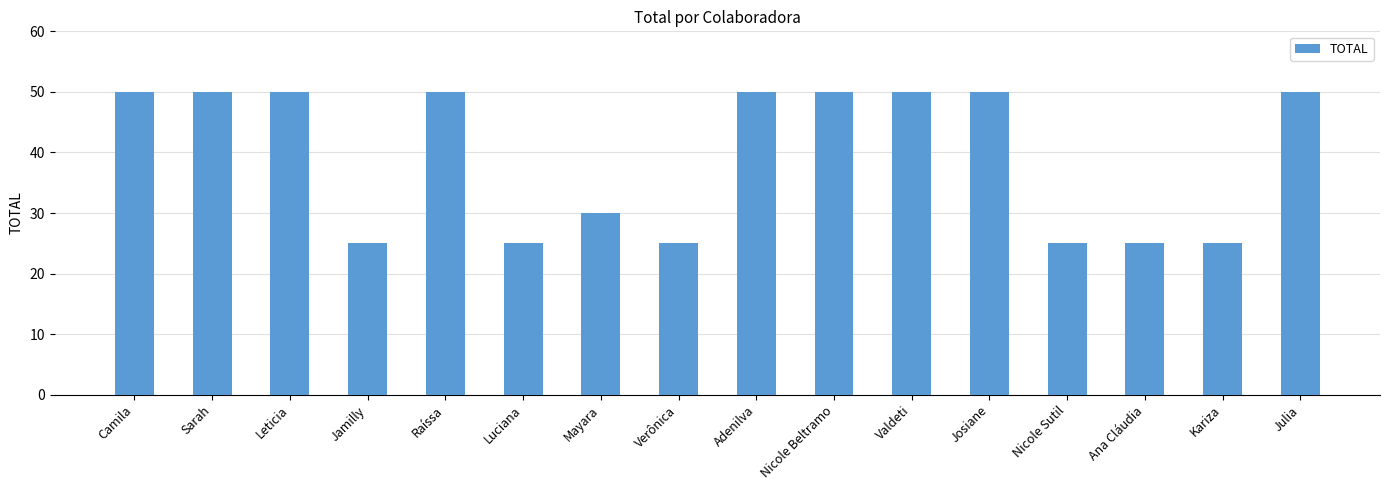

What is the greatest value displayed?

50